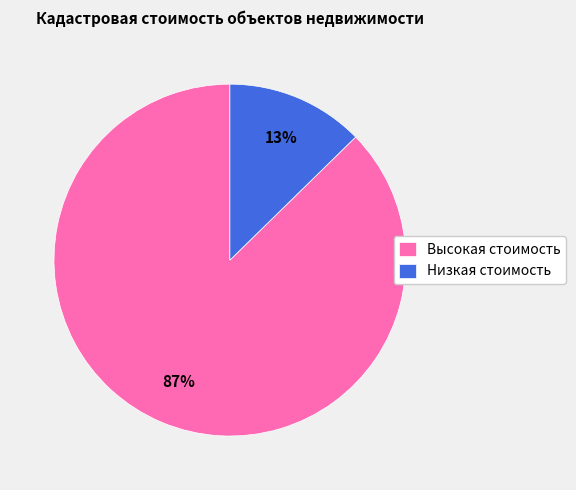

Do Низкая стоимость and Высокая стоимость together represent more than half of the pie?

Yes